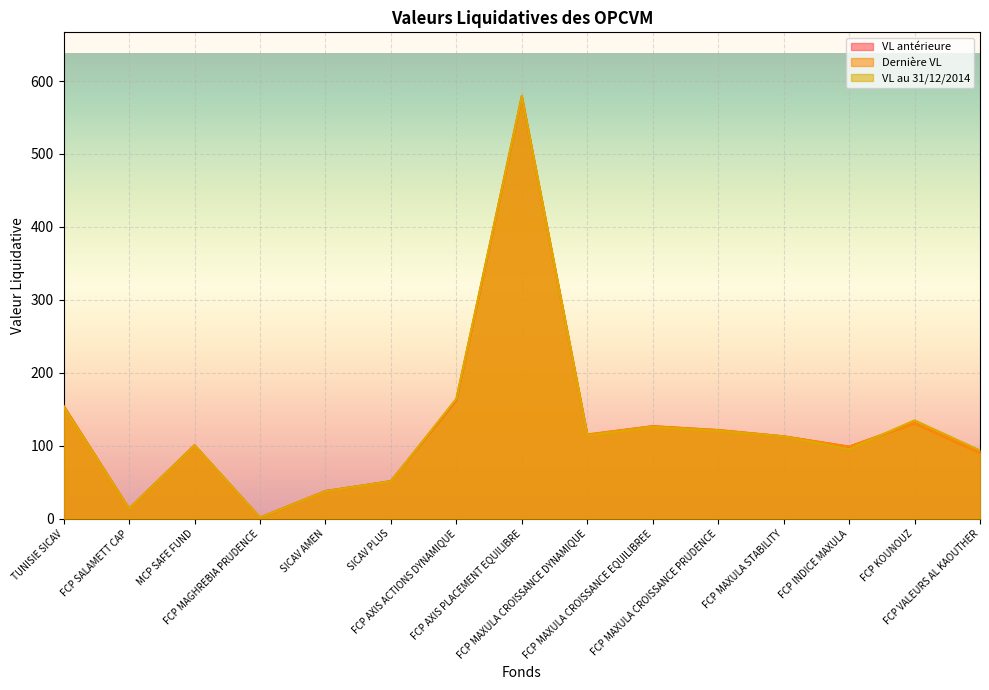

True or false: VL au 31/12/2014 and Dernière VL cross at least once.

True